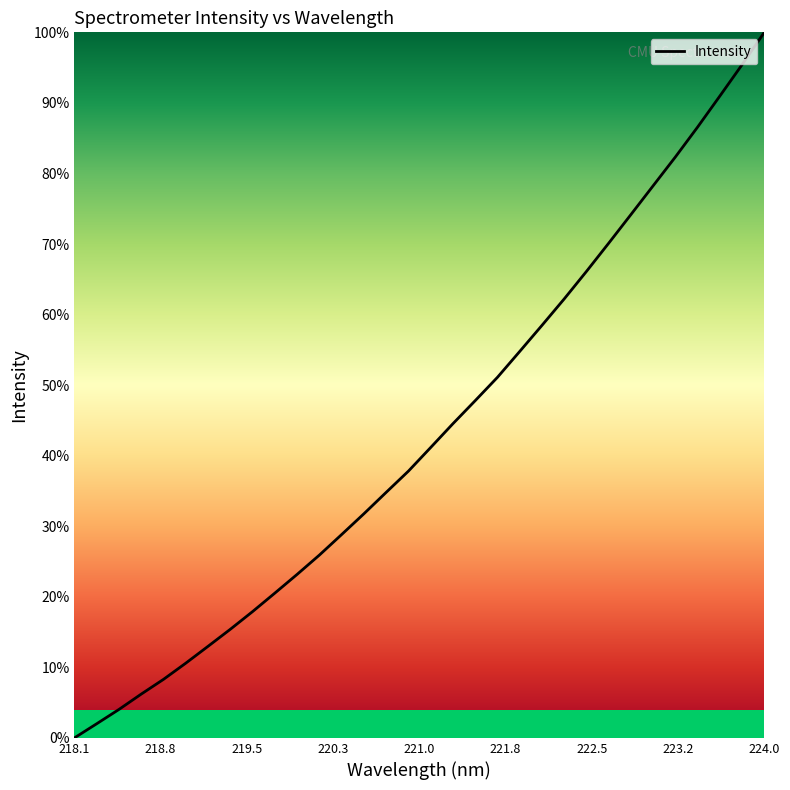

What is the maximum value shown in the chart?

100.0